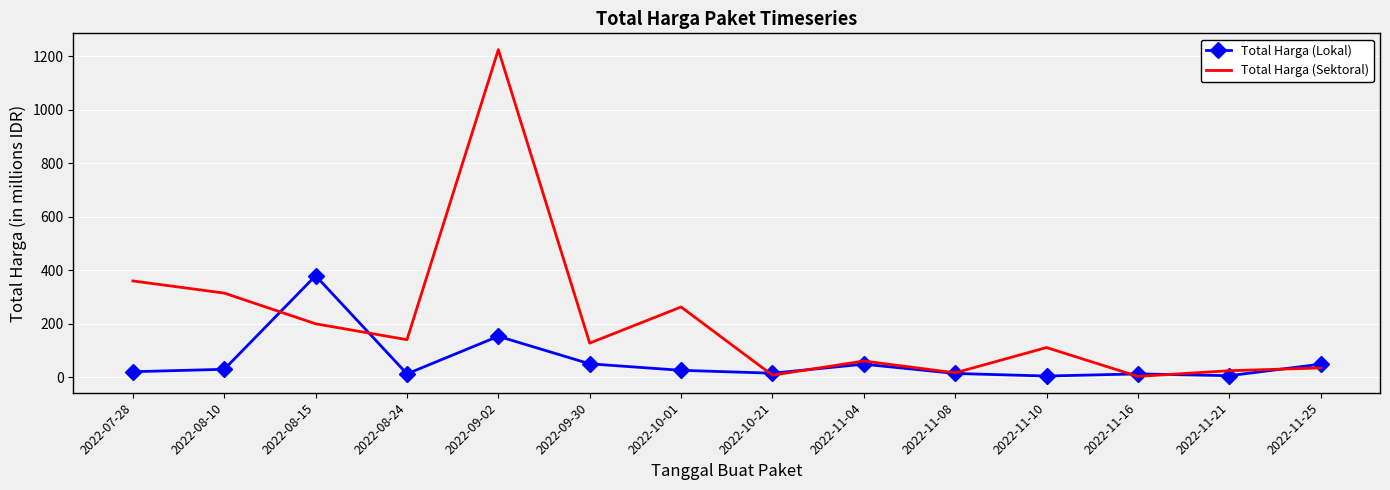

Where is the first local maximum for Total Harga (Lokal)?

2022-08-15